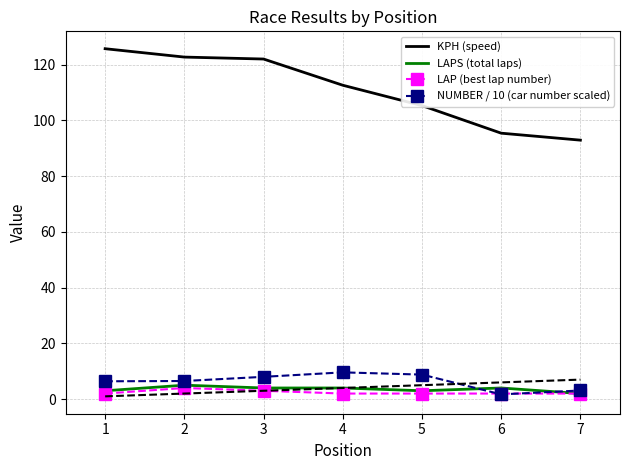

At how many categories does at least one series exceed 101?

5